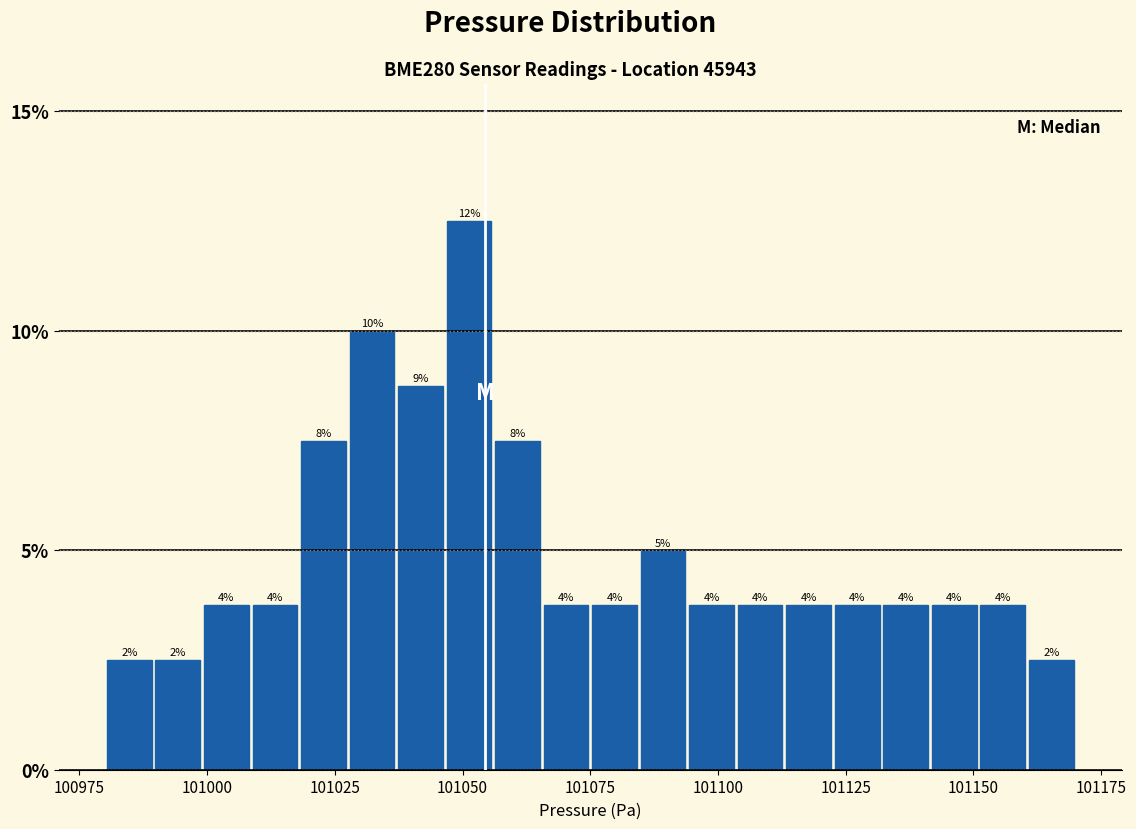

Around what value on the x-axis is the tallest bar? Give the approximate position of its centre, as read against the axis.

101050